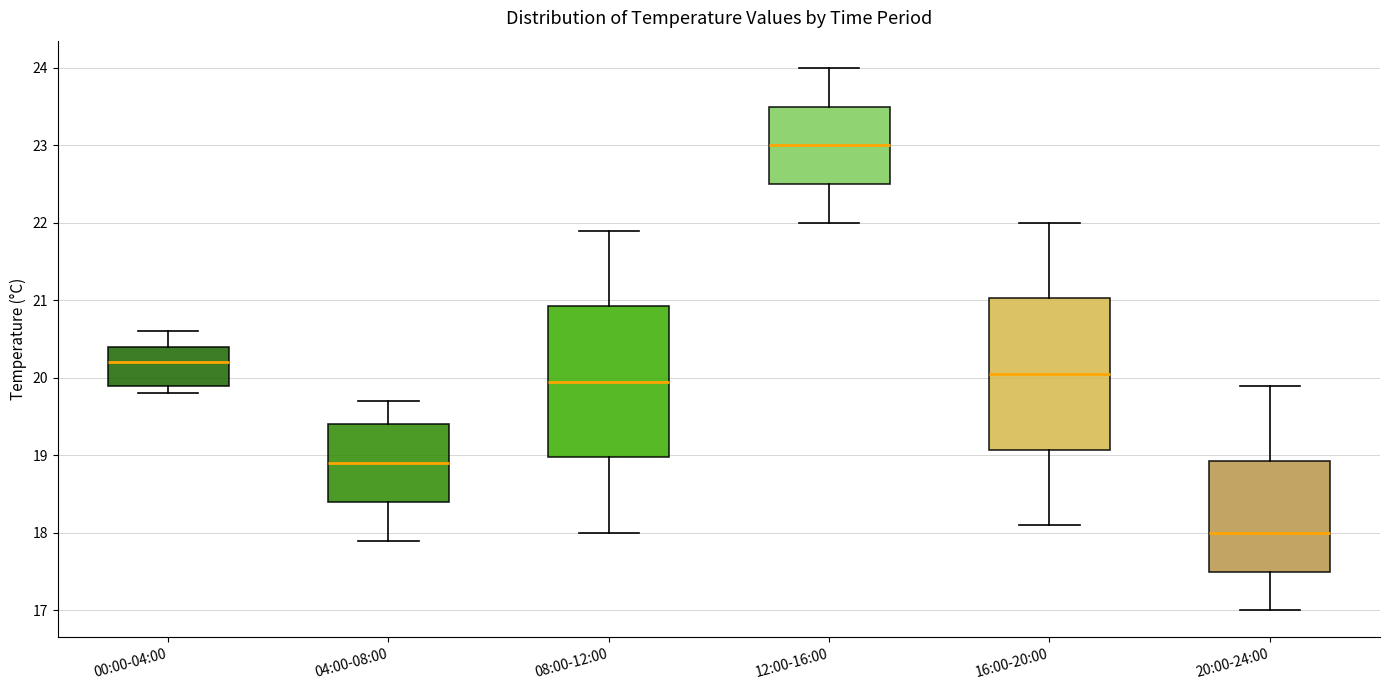

Where does the lower whisker of the box for 04:00-08:00 end on the y-axis? The values are not printed on the chart, so give them approximately, as read against the axis.

17.9